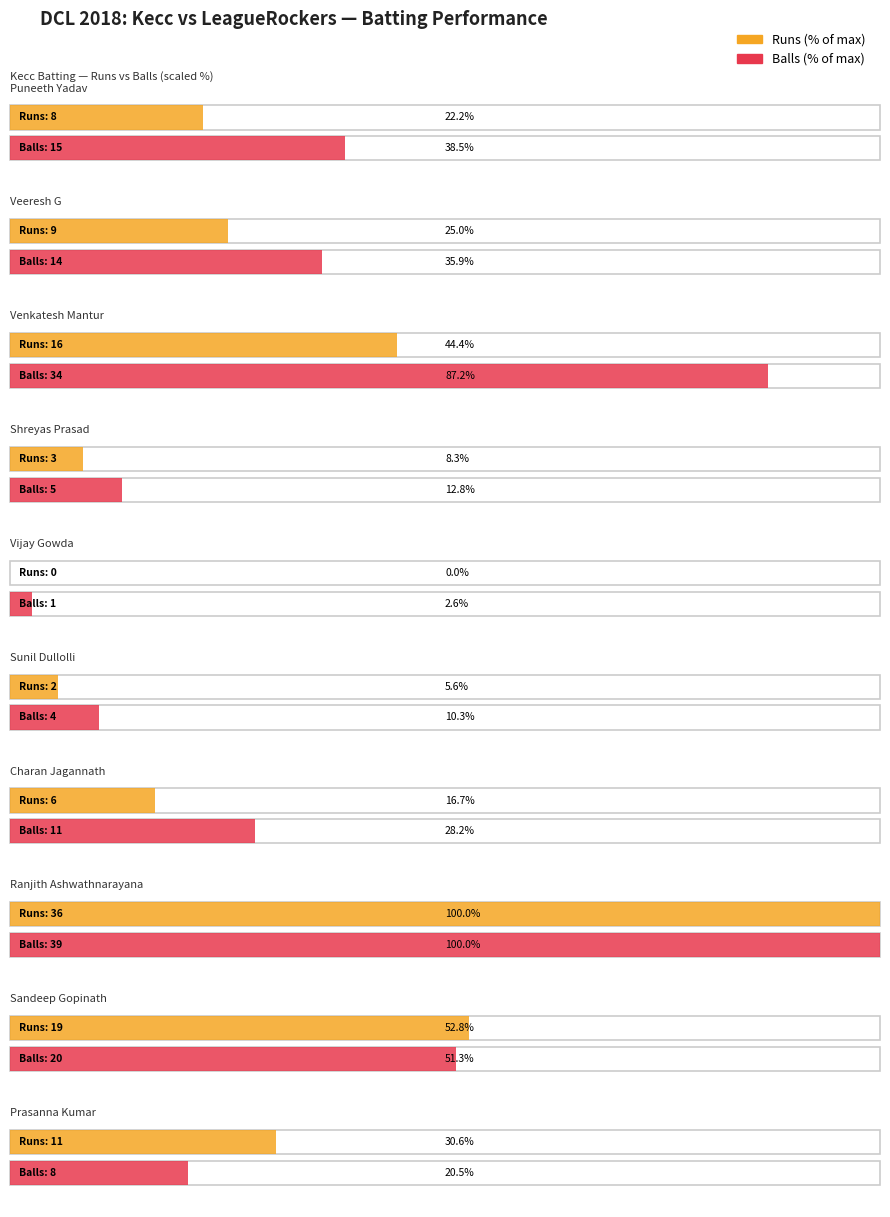

Where is Runs nearest to the value 18?

Sandeep Gopinath